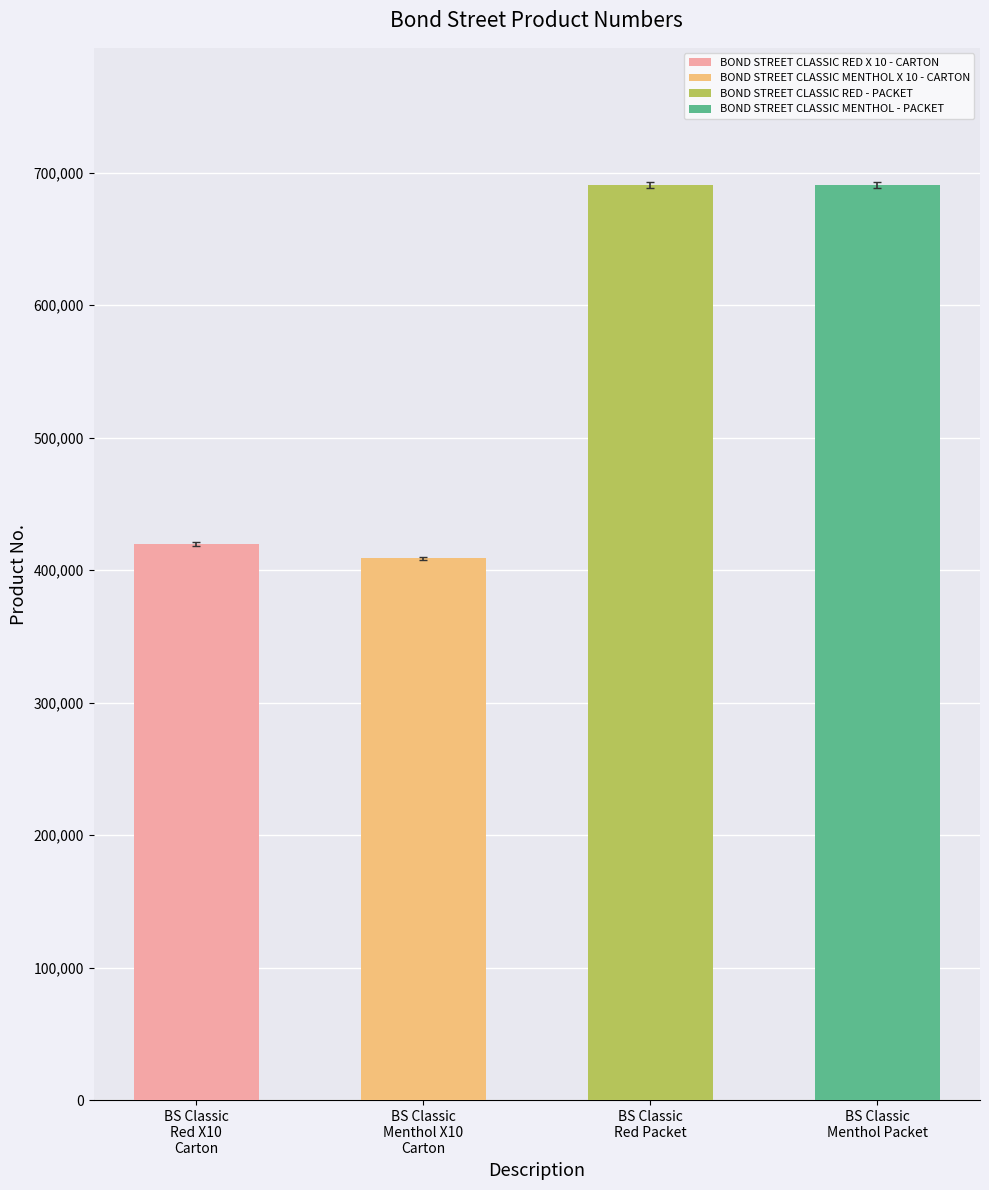

What is the smallest value displayed?

409084